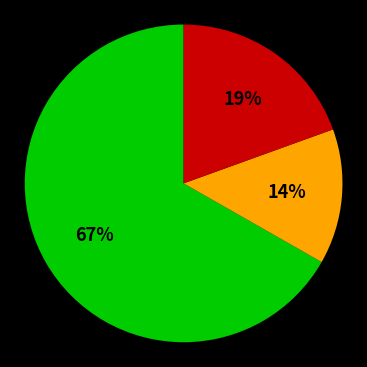

Count the number of slices in the pie.

3